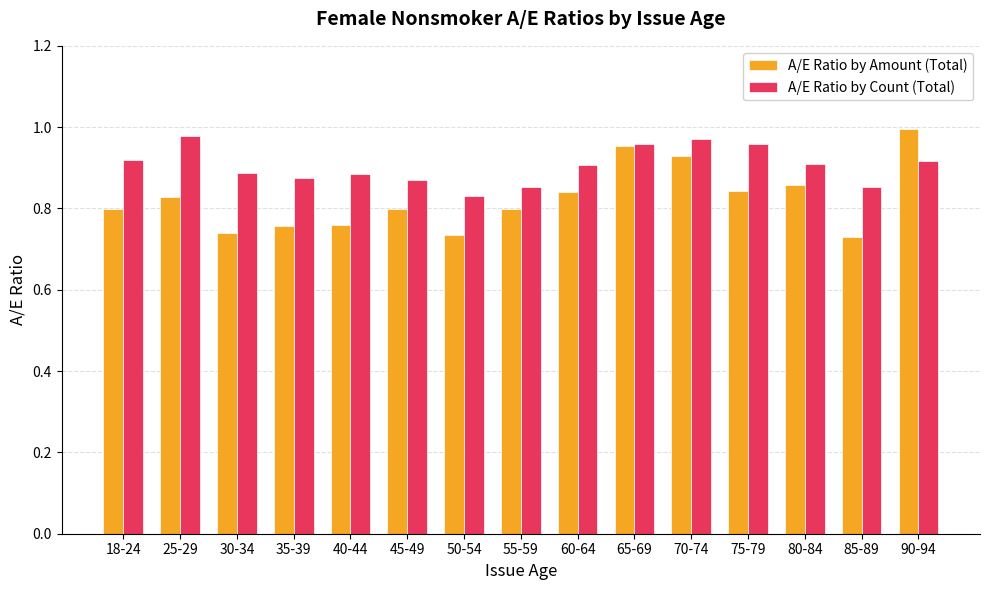

What is the difference between the highest and lowest values at 35-39?

0.1